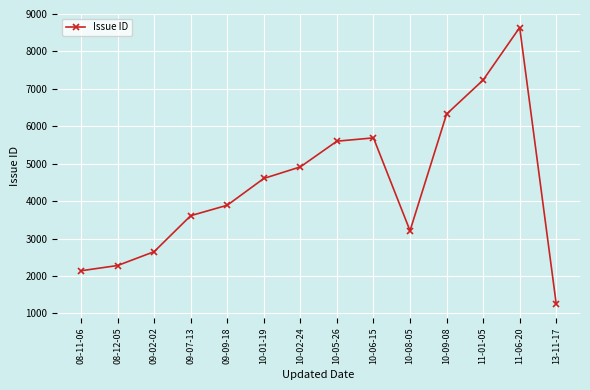

What is the label of the 12th point from the right?

09-02-02